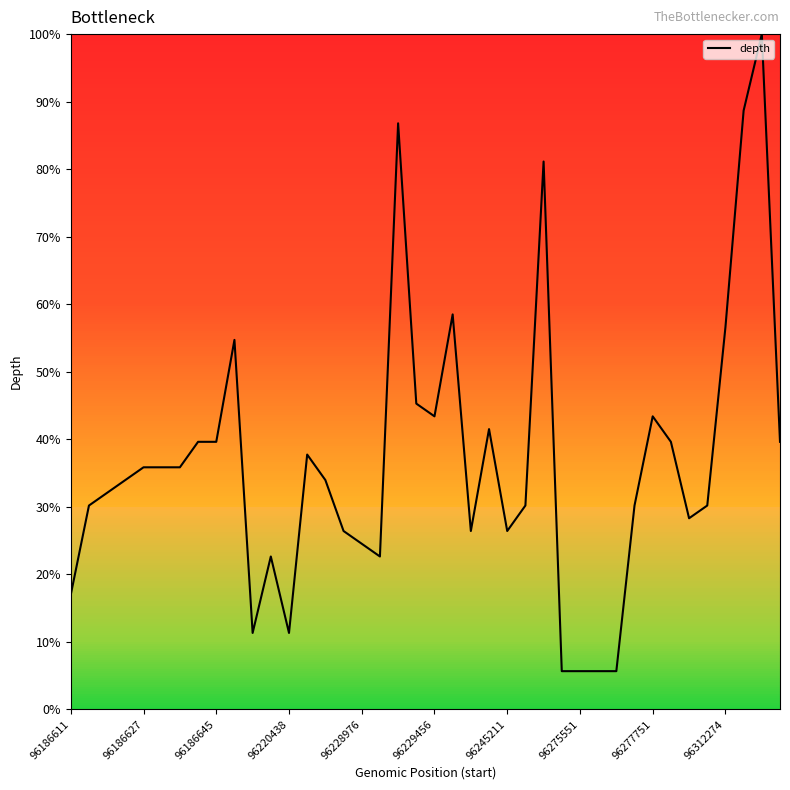

Is this an area chart (filled region under the line)?

No